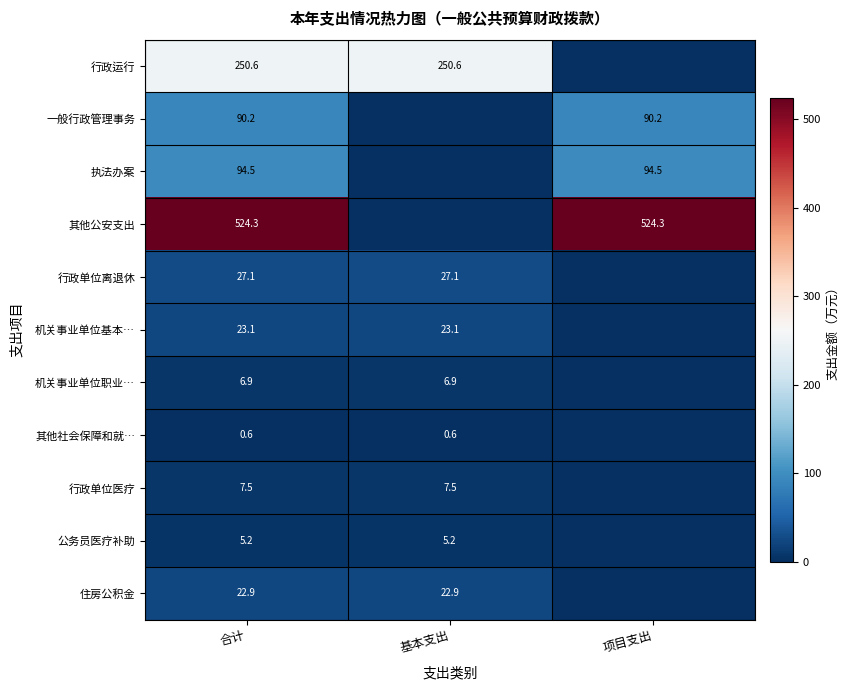

Is the value of 行政单位离退休 at 合计 greater than the value of 行政运行 at 基本支出?

No